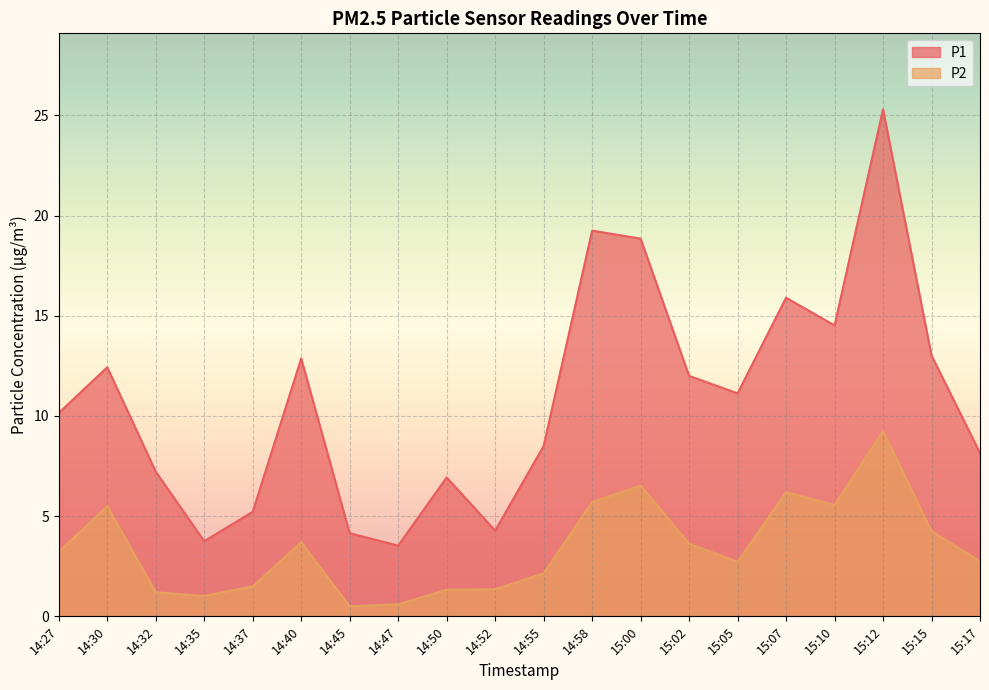

Is the value of P1 at 14:32 greater than the value of P2 at 14:52?

Yes